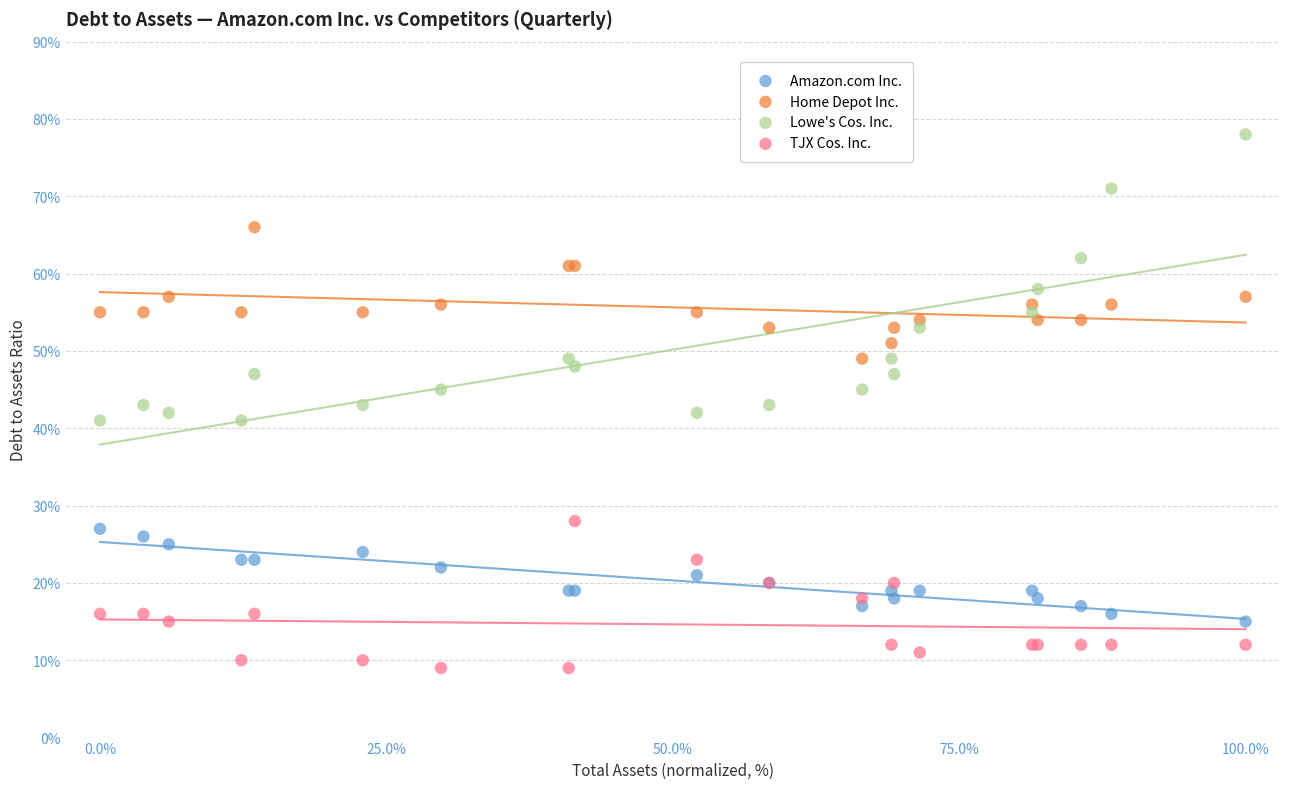

Which series reaches the minimum Y coordinate?

TJX Cos. Inc.